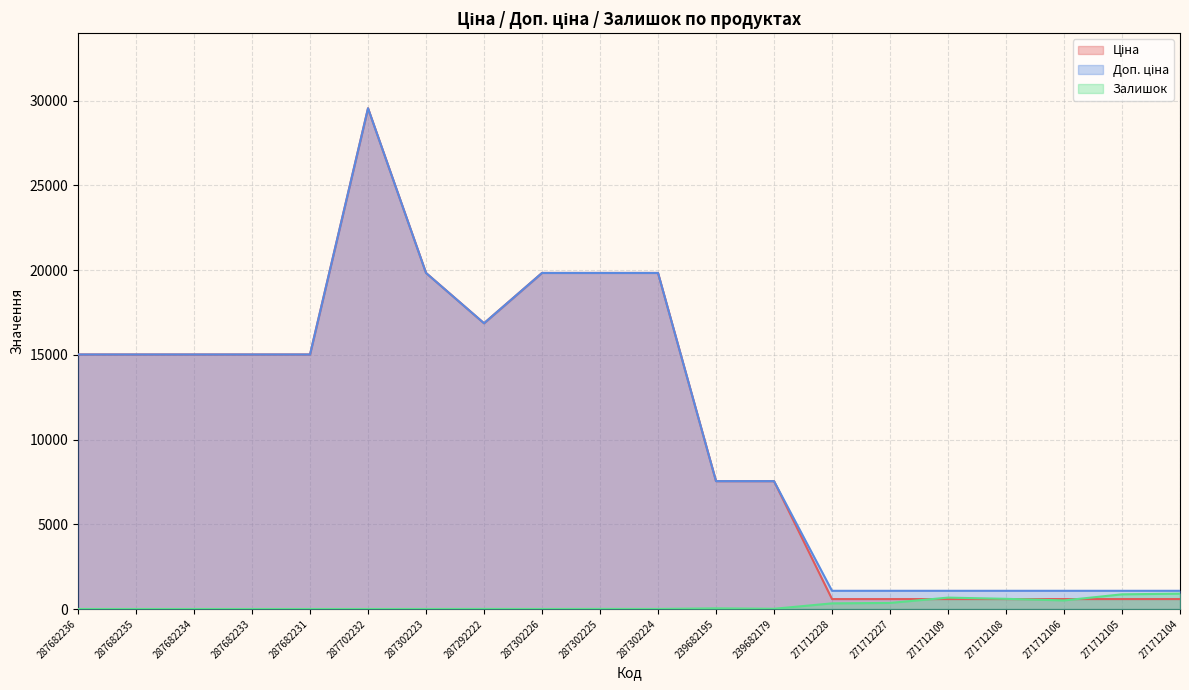

The value of Доп. ціна at 271712228 is 1074.5. True or false?

True